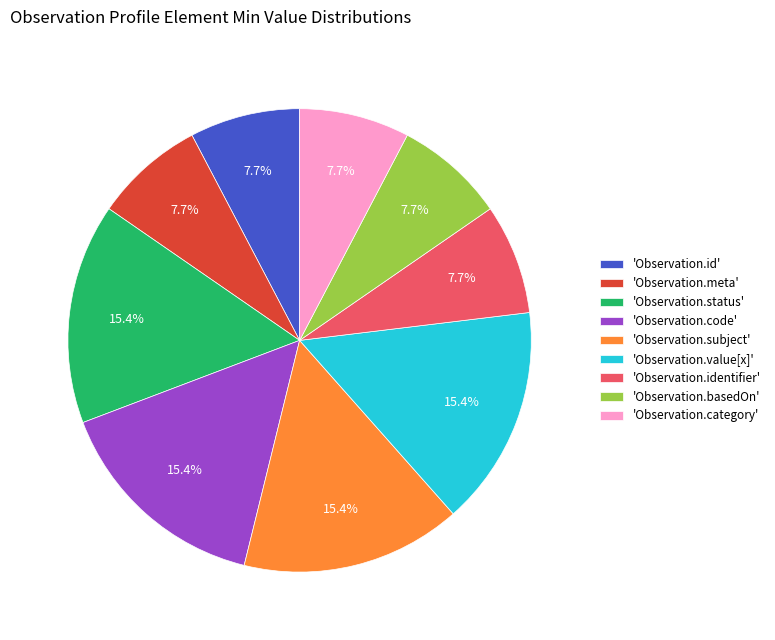

Is there a majority slice in this chart?

No